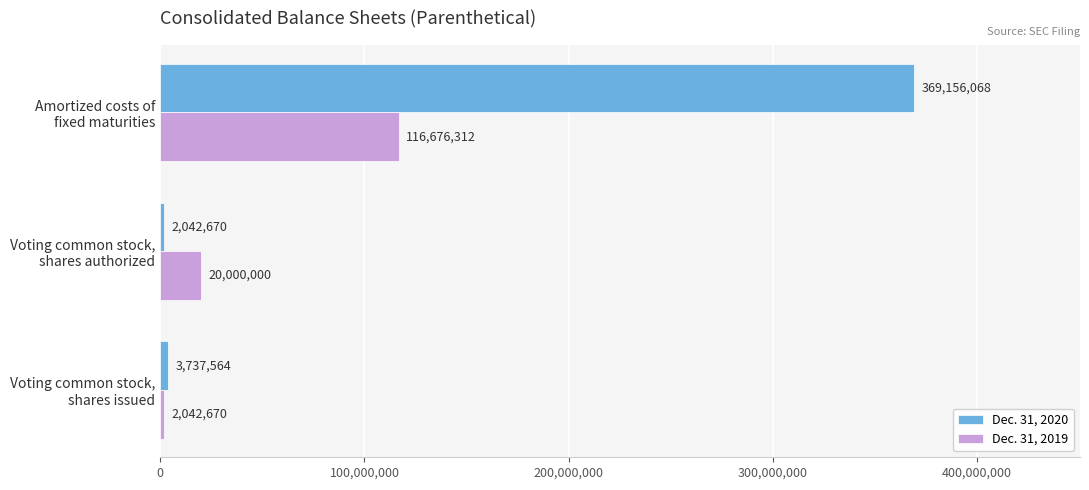

List the series in order of their peak value, highest first.

Dec. 31, 2020, Dec. 31, 2019